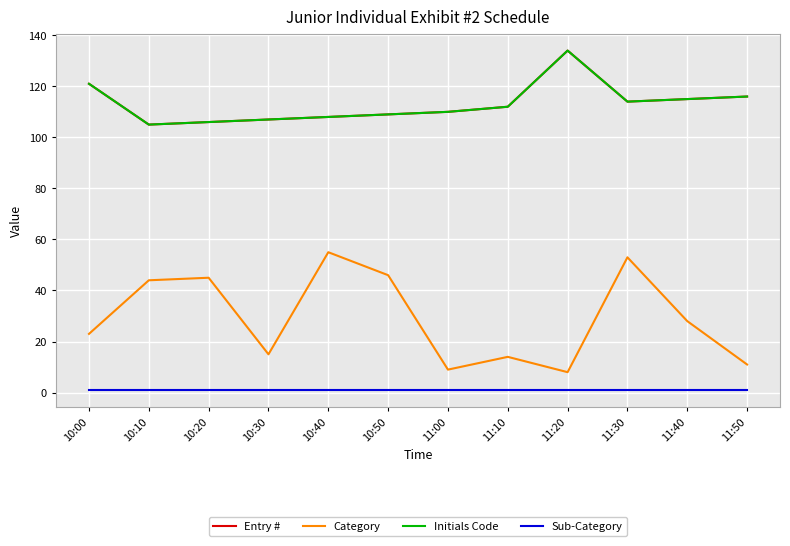

Which category has the lowest value across all series?

10:00